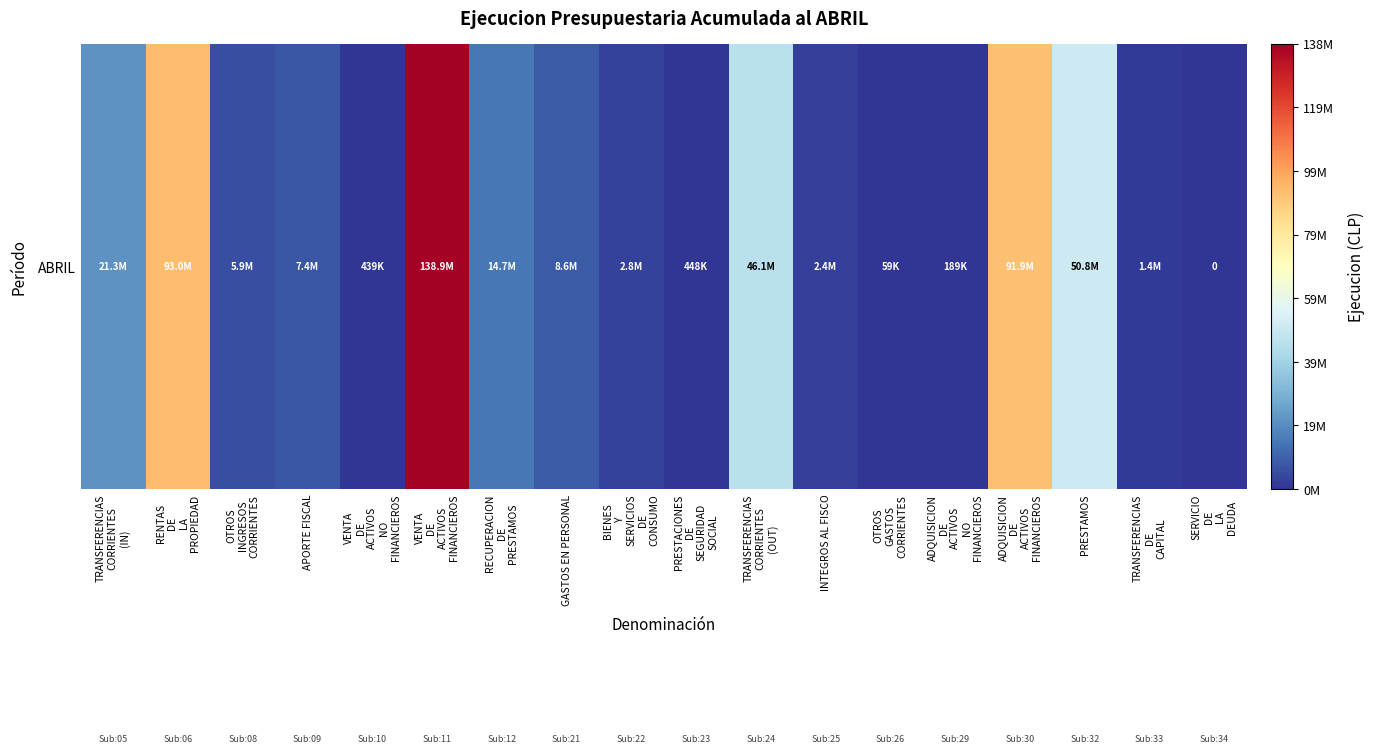

List the labels in order of value, largest first.

VENTA
DE
ACTIVOS
FINANCIEROS, RENTAS
DE
LA
PROPIEDAD, ADQUISICION
DE
ACTIVOS
FINANCIEROS, PRESTAMOS, TRANSFERENCIAS
CORRIENTES
(OUT), TRANSFERENCIAS
CORRIENTES
(IN), RECUPERACION
DE
PRESTAMOS, GASTOS EN PERSONAL, APORTE FISCAL, OTROS
INGRESOS
CORRIENTES, BIENES
Y
SERVICIOS
DE
CONSUMO, INTEGROS AL FISCO, TRANSFERENCIAS
DE
CAPITAL, PRESTACIONES
DE
SEGURIDAD
SOCIAL, VENTA
DE
ACTIVOS
NO
FINANCIEROS, ADQUISICION
DE
ACTIVOS
NO
FINANCIEROS, OTROS
GASTOS
CORRIENTES, SERVICIO
DE
LA
DEUDA